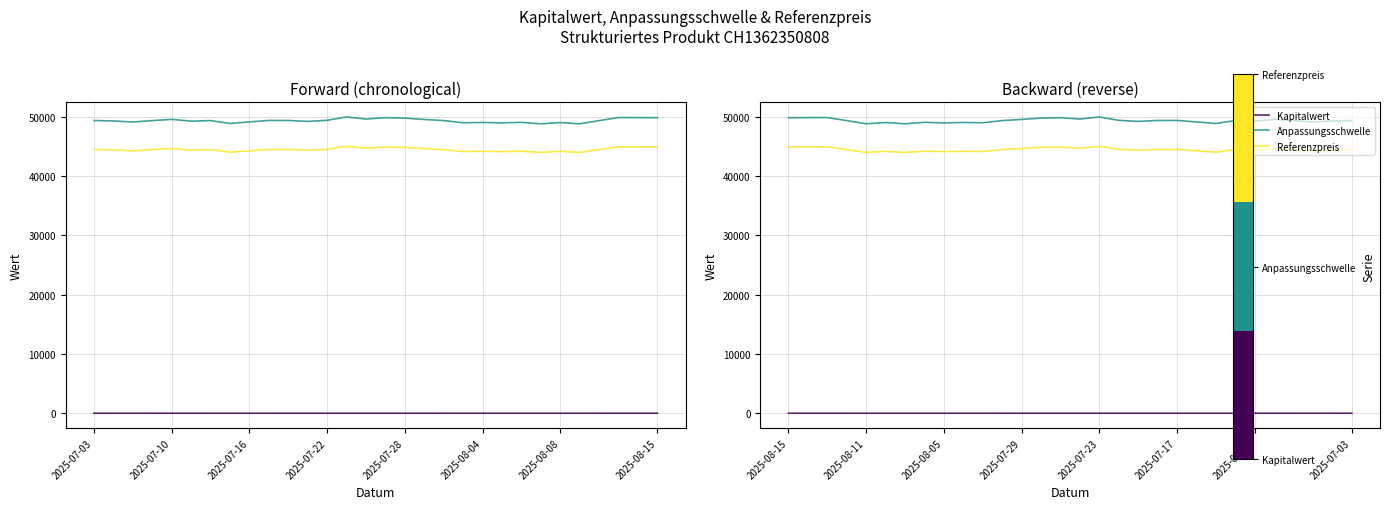

Which series has the largest range (max minus min)?

Anpassungsschwelle